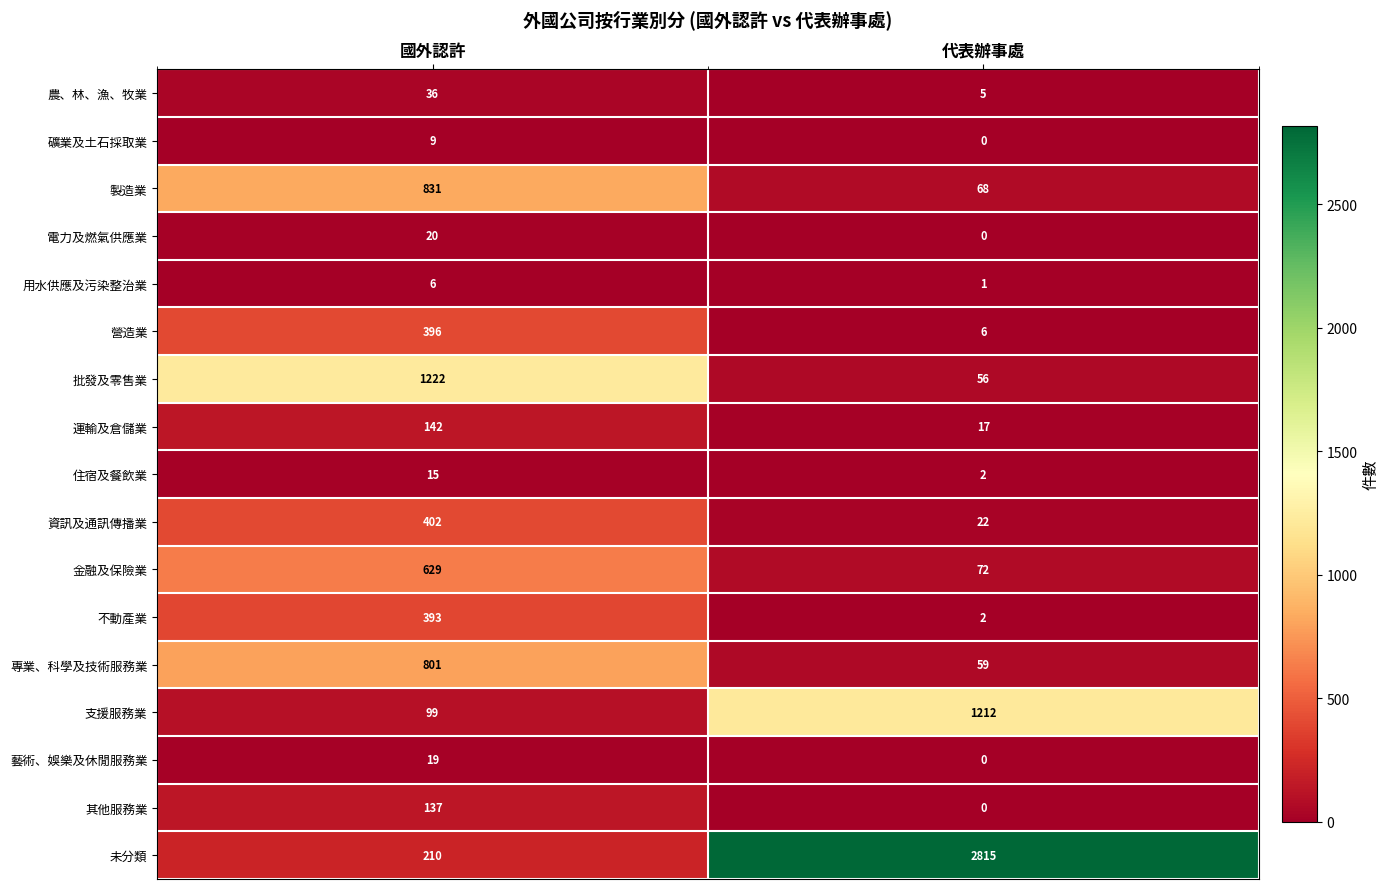

What is the difference between the maximum and minimum values in the 金融及保險業 series?

557